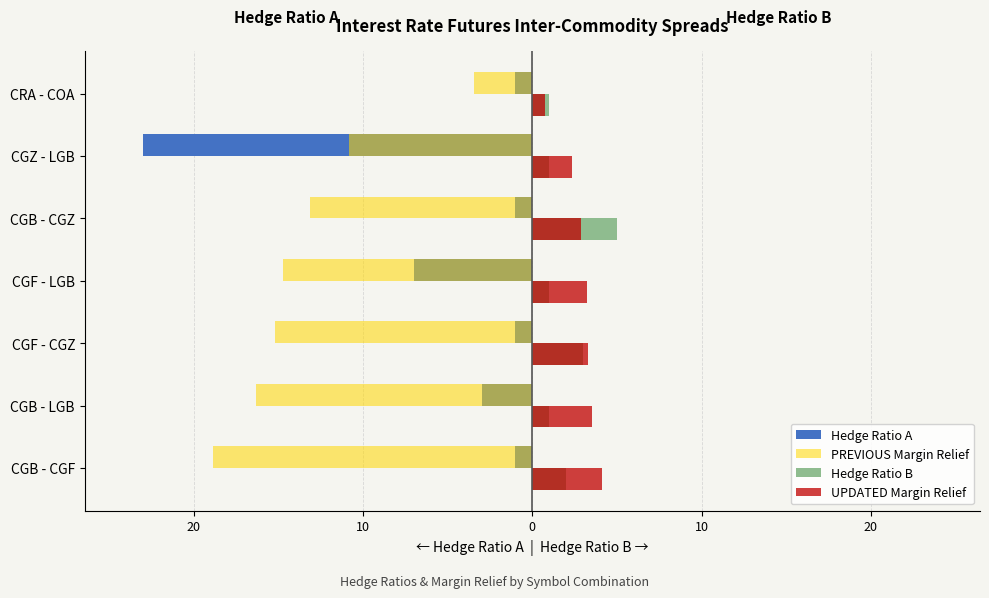

What is the average value of the UPDATED Margin Relief series?

2.9